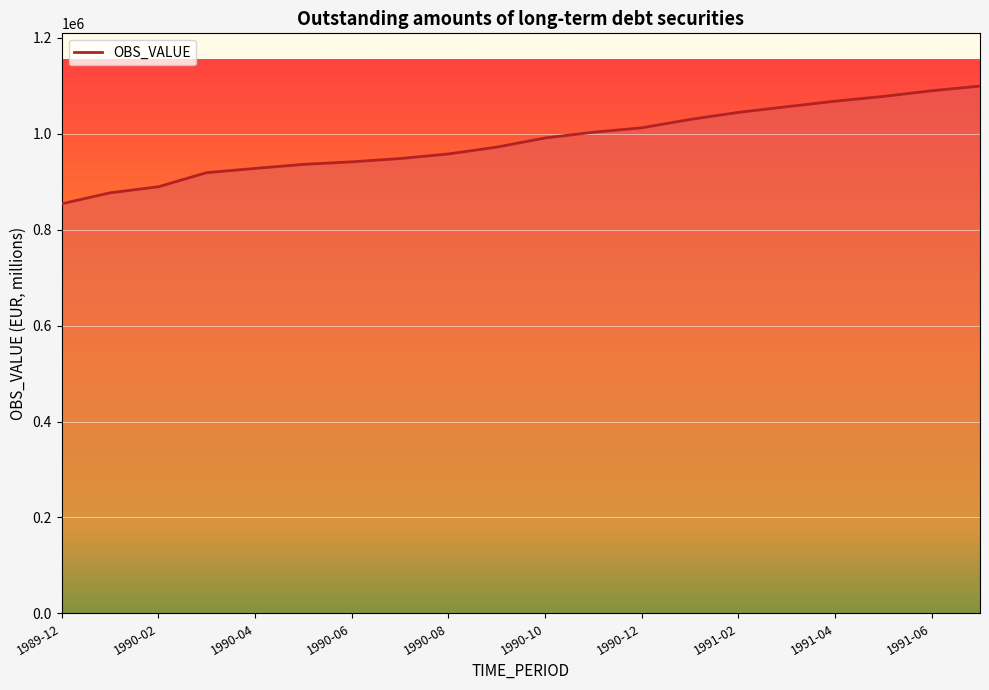

What is the smallest value displayed?

853876.1